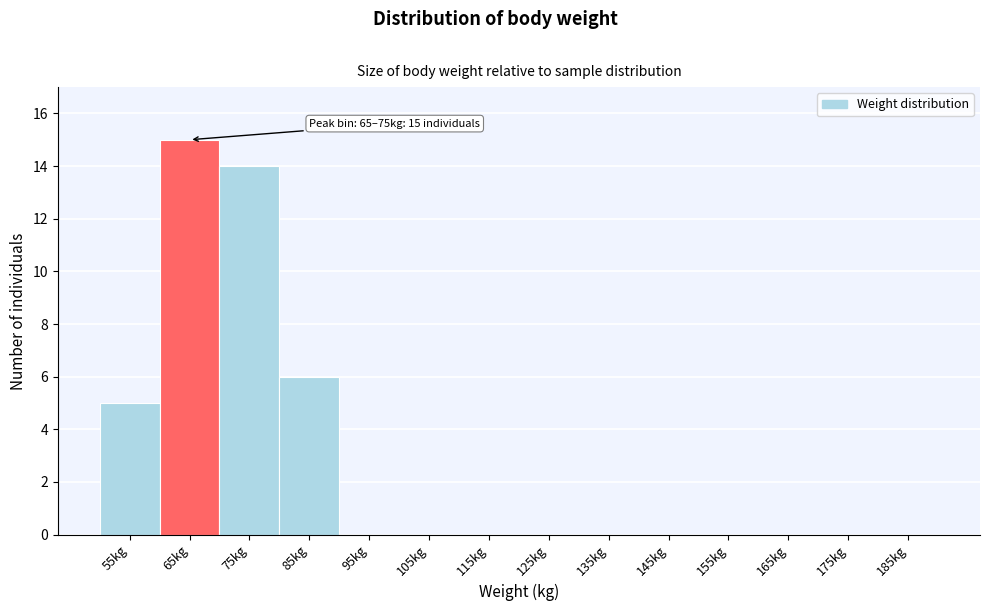

Reading right to left, extract all data points from this chart.

185kg=0	175kg=0	165kg=0	155kg=0	145kg=0	135kg=0	125kg=0	115kg=0	105kg=0	95kg=0	85kg=6	75kg=14	65kg=15	55kg=5